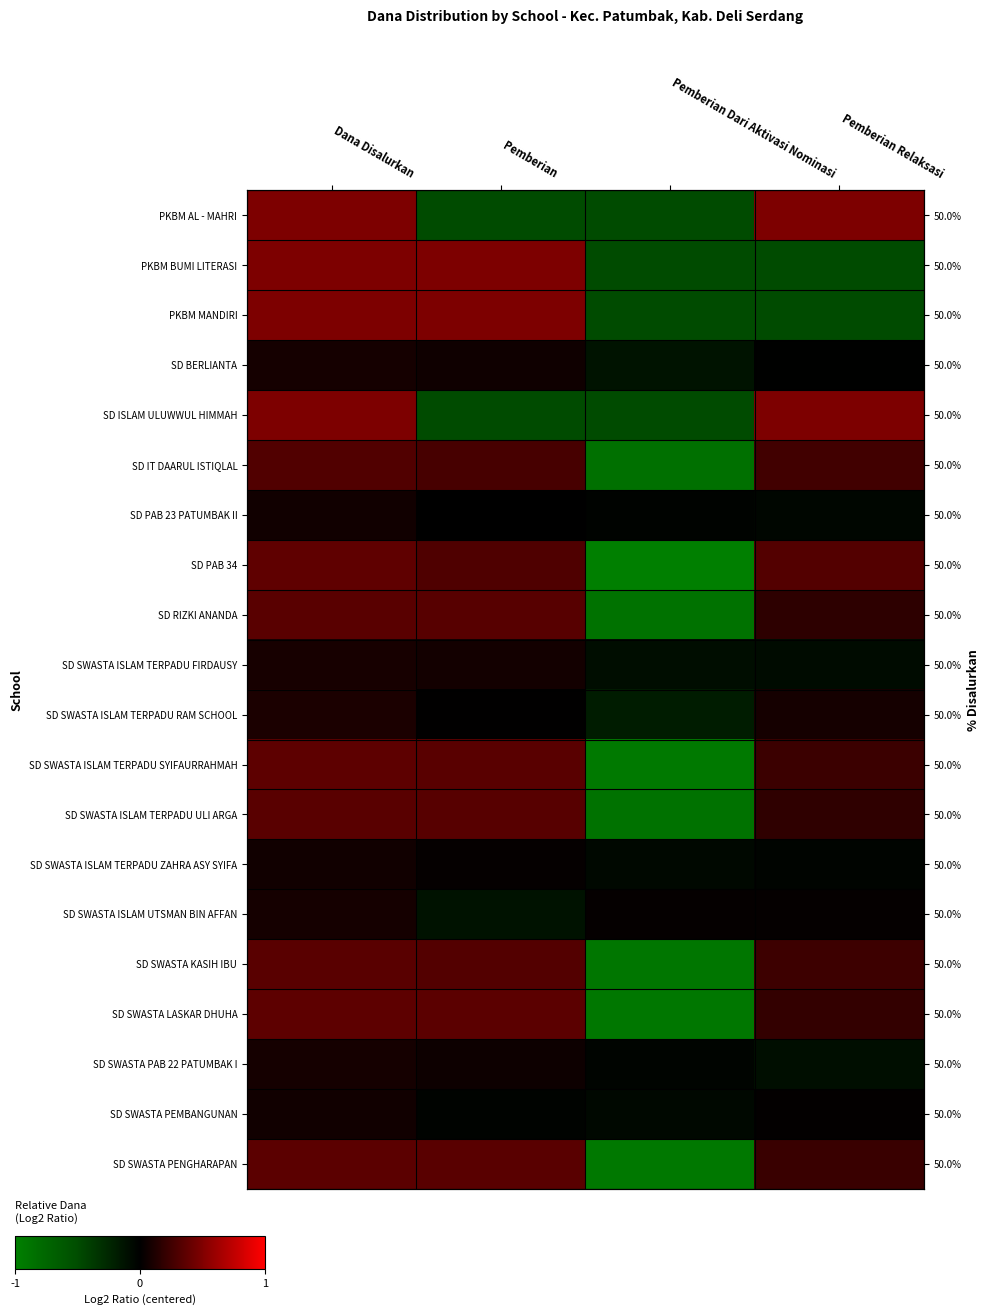

Is it true that SD SWASTA PAB 22 PATUMBAK I equals 2.7 at Dana Disalurkan?

False